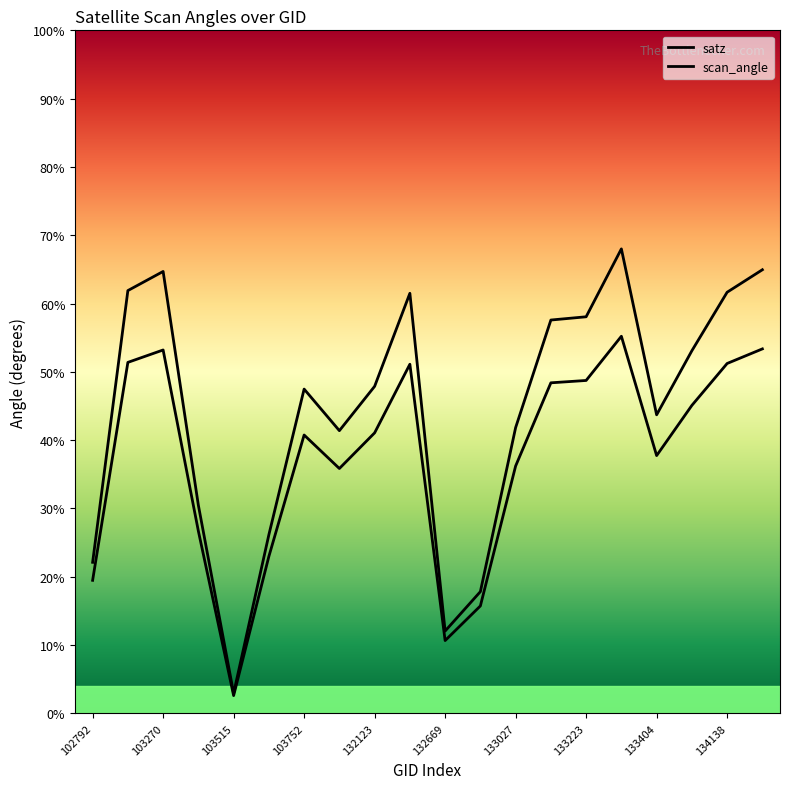

Is this an area chart (filled region under the line)?

No